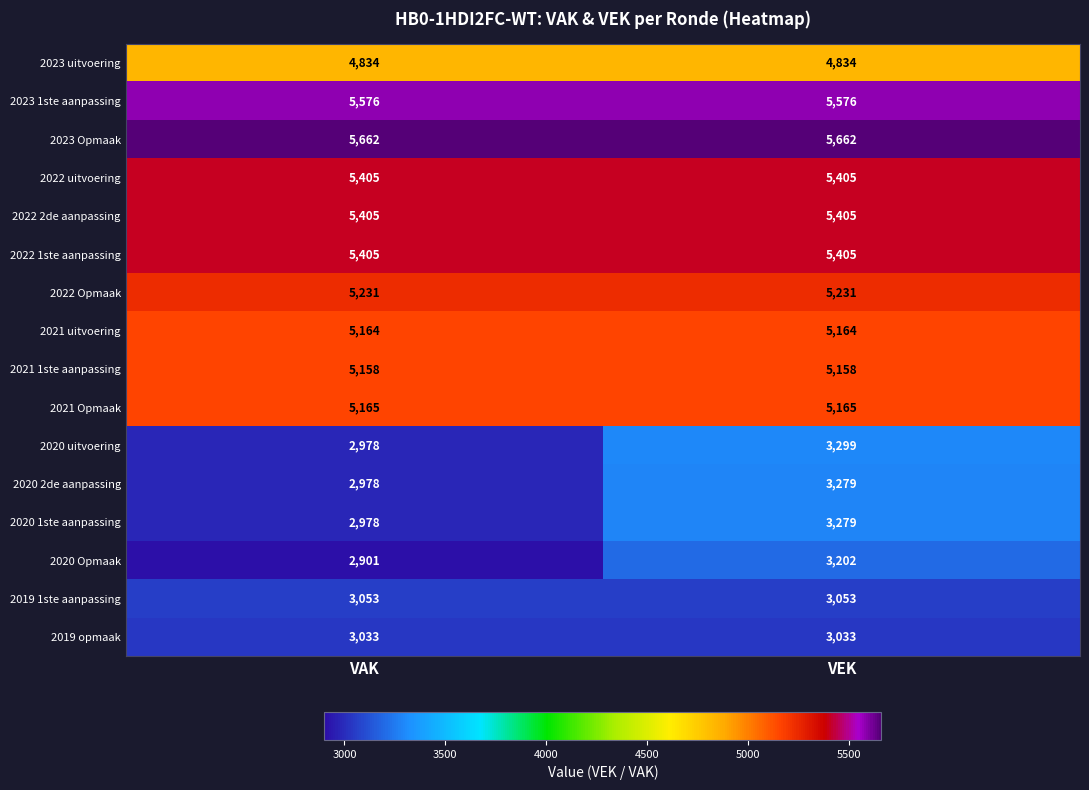

The 2020 2de aanpassing series shows 727 at VAK. True or false?

False